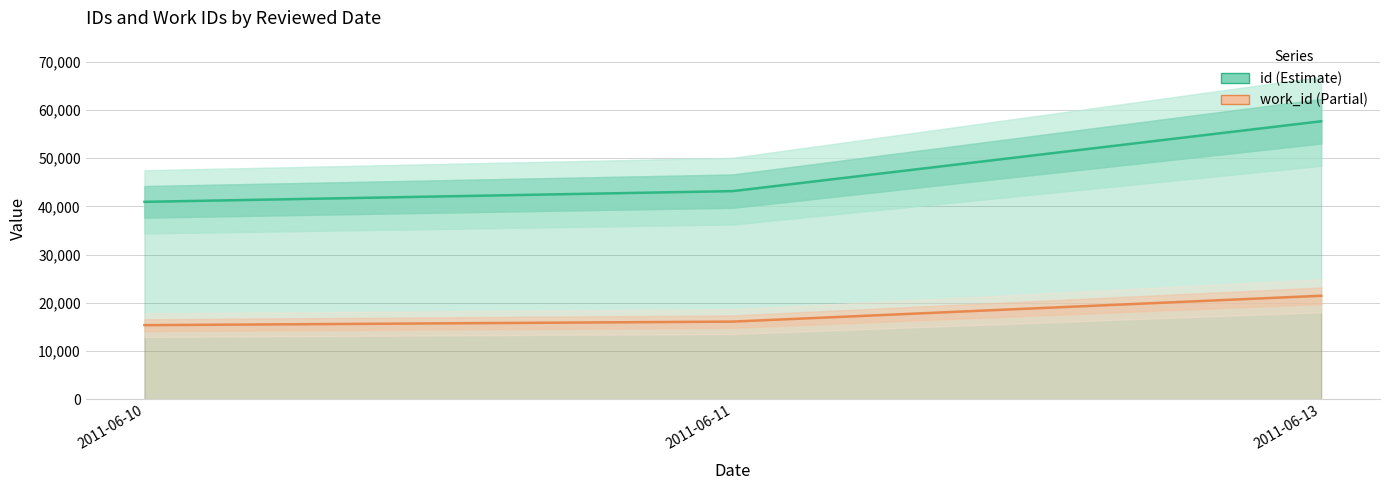

Reading left to right, extract all data points from this chart.

id: 40957	43184	57684
work_id: 15358	16098	21464